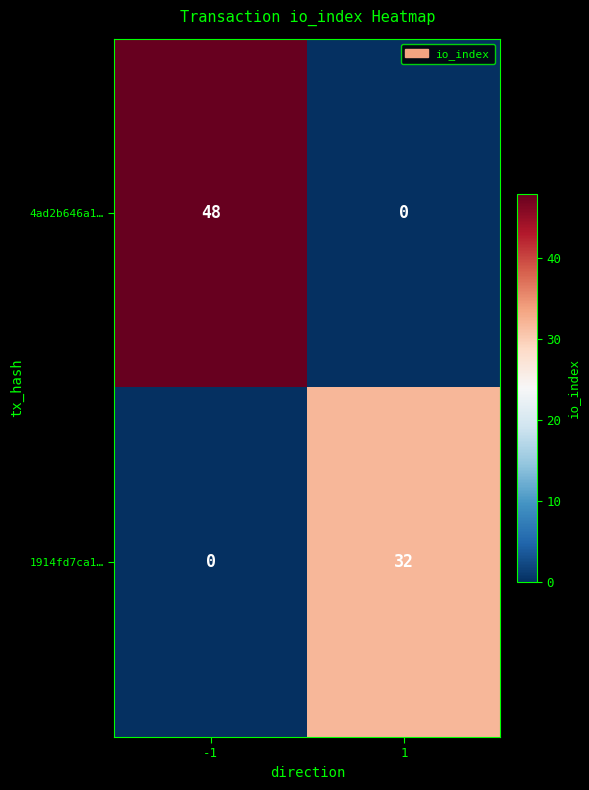

What is the difference between the 4ad2b646a1… values at -1 and 1?

48